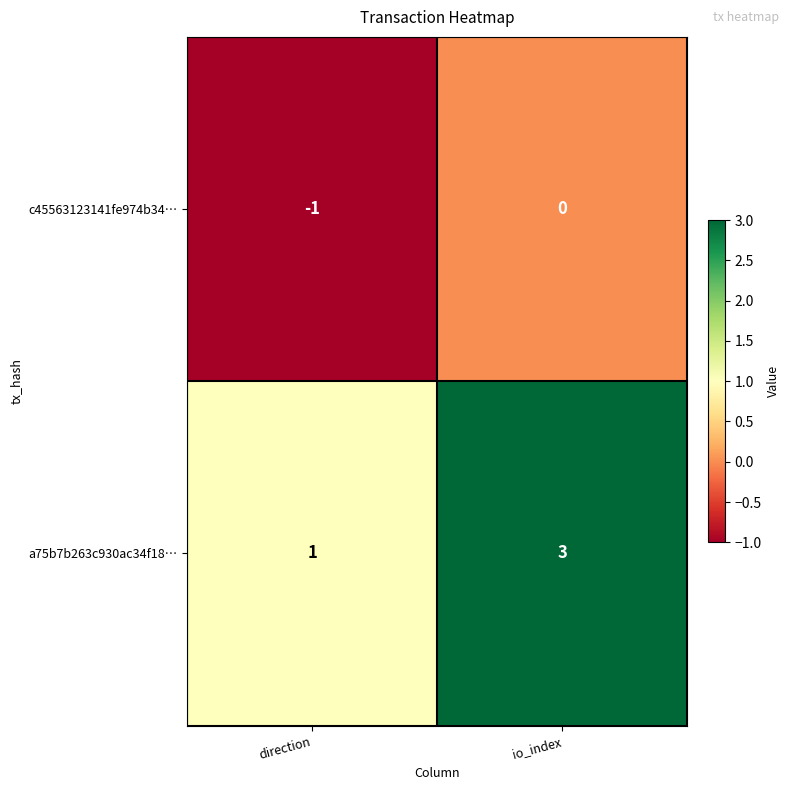

What is the sum of all a75b7b263c930ac34f18… values?

4